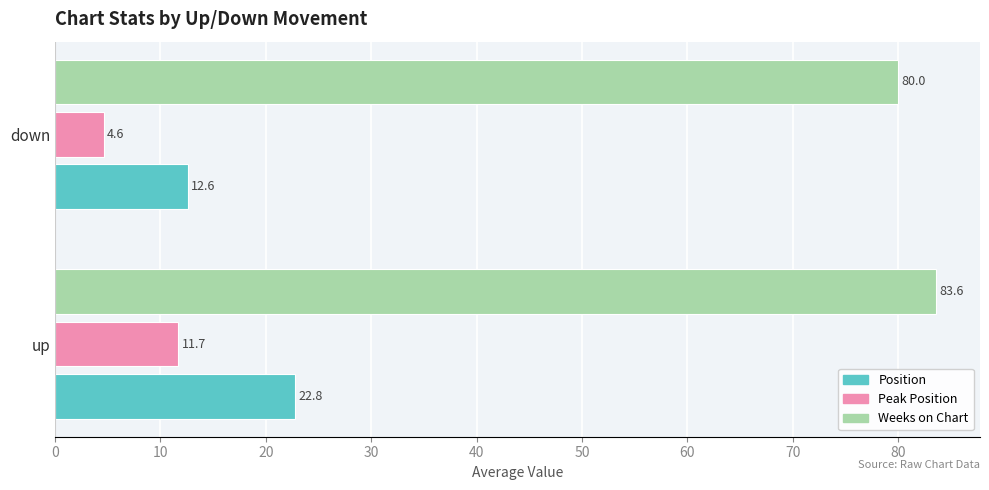

What is the sum of the Peak Position values at down and up?

16.3